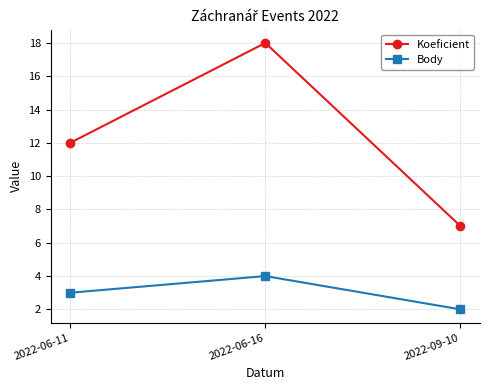

At which category does the chart reach its peak across all series?

2022-06-16